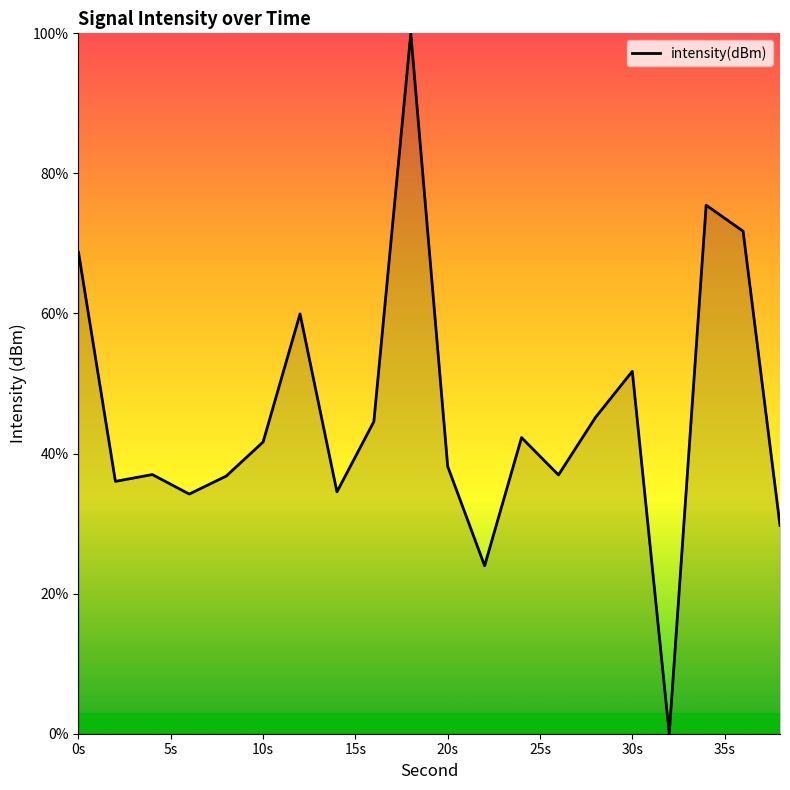

What is the maximum value shown in the chart?

100.0